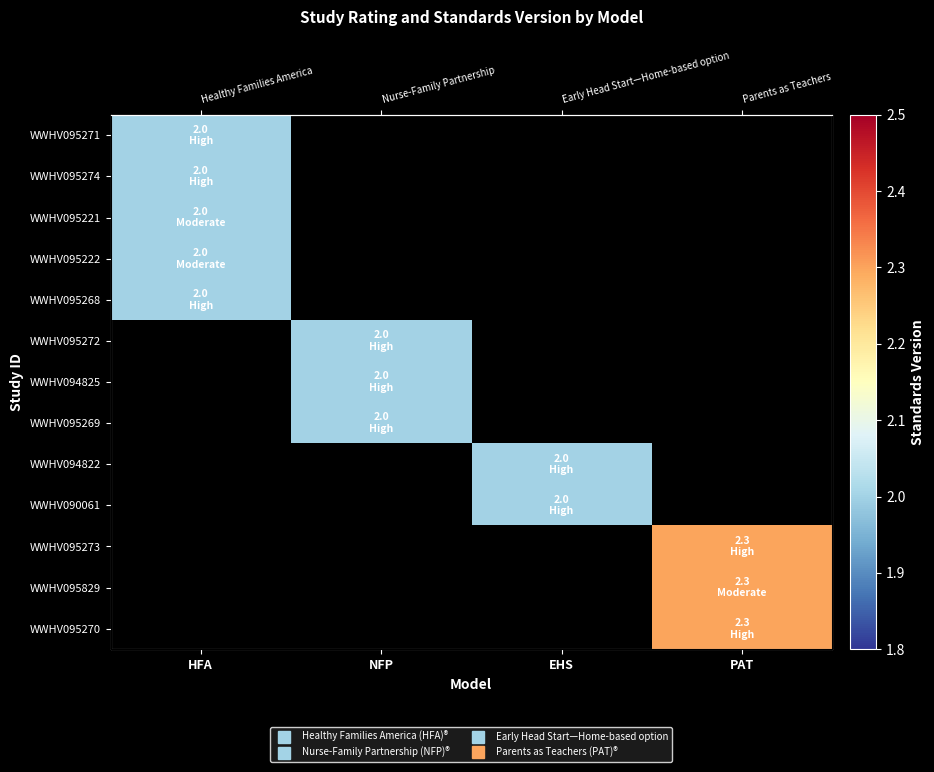

How many values in WWHV095273 are above zero?

1